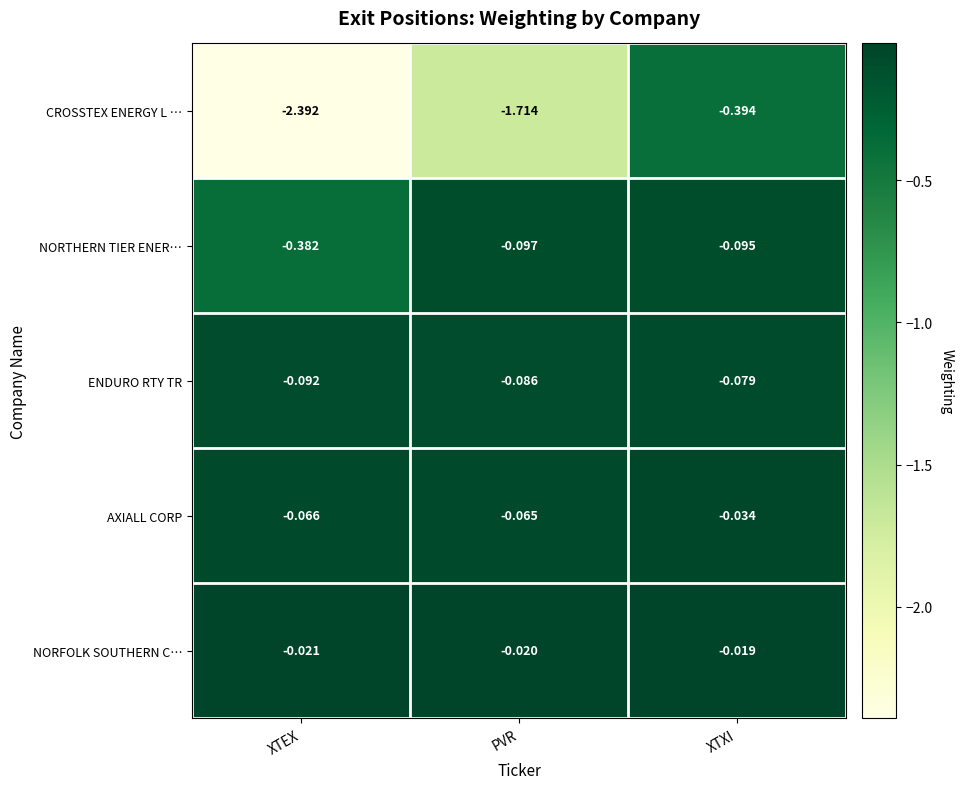

Which series has the widest spread of values?

CROSSTEX ENERGY L …